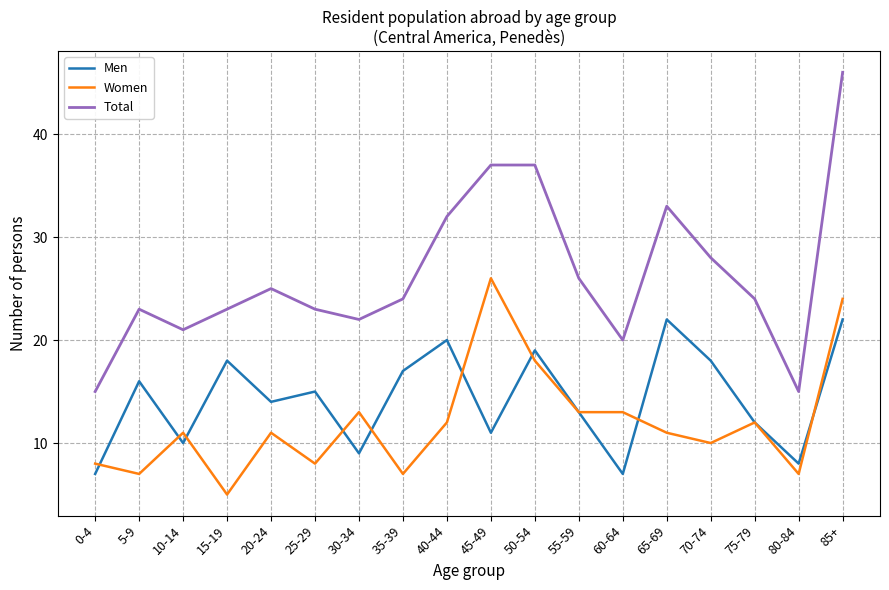

True or false: Women has more than 1 interior local peaks.

True